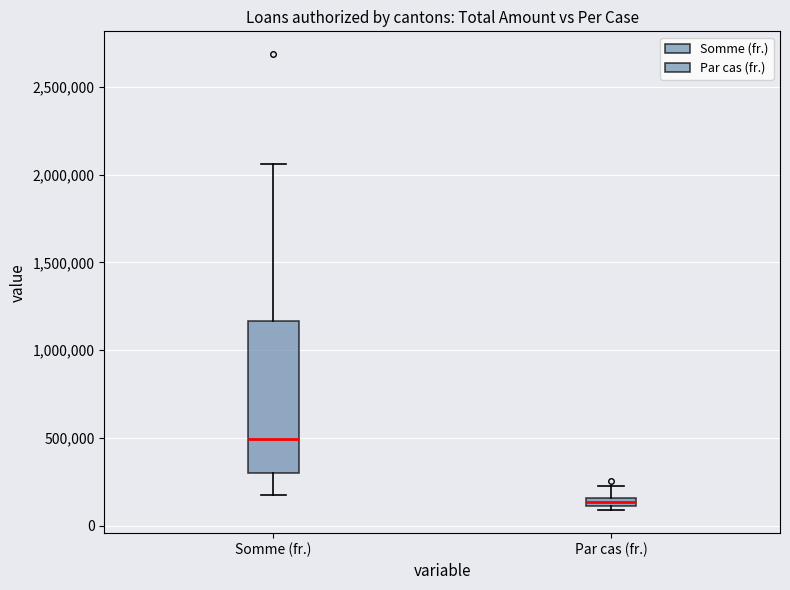

Comparing the boxes themselves (not the whiskers), which one is the tallest?

Somme (fr.)